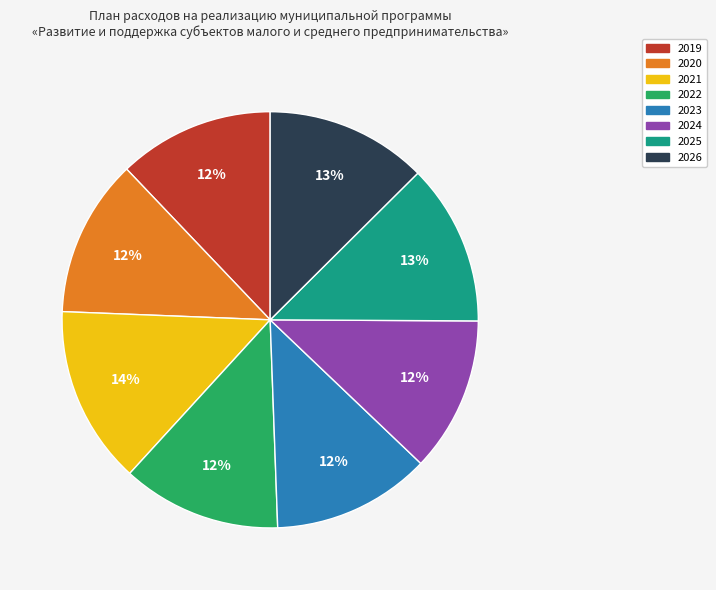

True or false: 2020 accounts for 12% of the total.

True